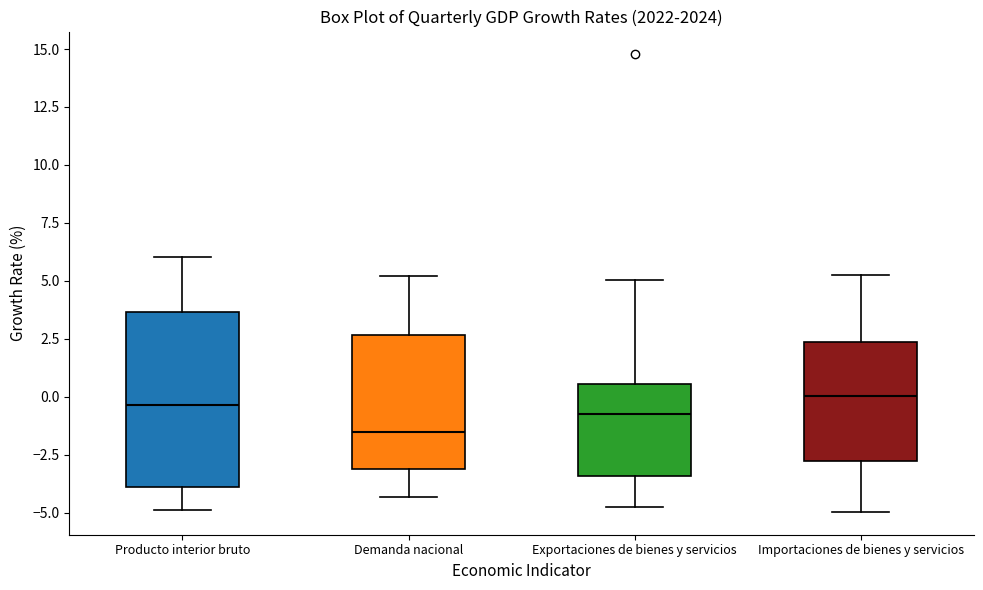

Reading left to right, read every box against the y-axis: the position of its median line, the range the box covers, and the ends of its whiskers. The values are not printed on the chart, so give them approximately, as read against the axis.

Producto interior bruto: median -0.5, box -4.0 to 3.5, whiskers -5.0 to 6.0
Demanda nacional: median -1.5, box -3.0 to 2.5, whiskers -4.5 to 5.0
Exportaciones de bienes y servicios: median -1.0, box -3.5 to 0.5, whiskers -4.5 to 5.0
Importaciones de bienes y servicios: median 0.0, box -3.0 to 2.5, whiskers -5.0 to 5.0